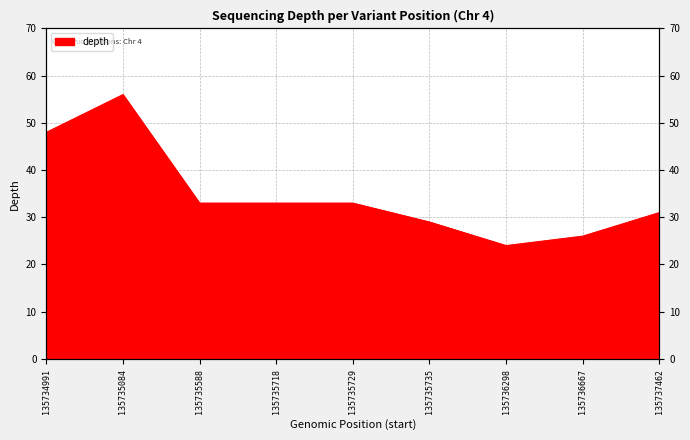

Approximately how many times larger is the value at 135734991 compared to 135735084?

0.9